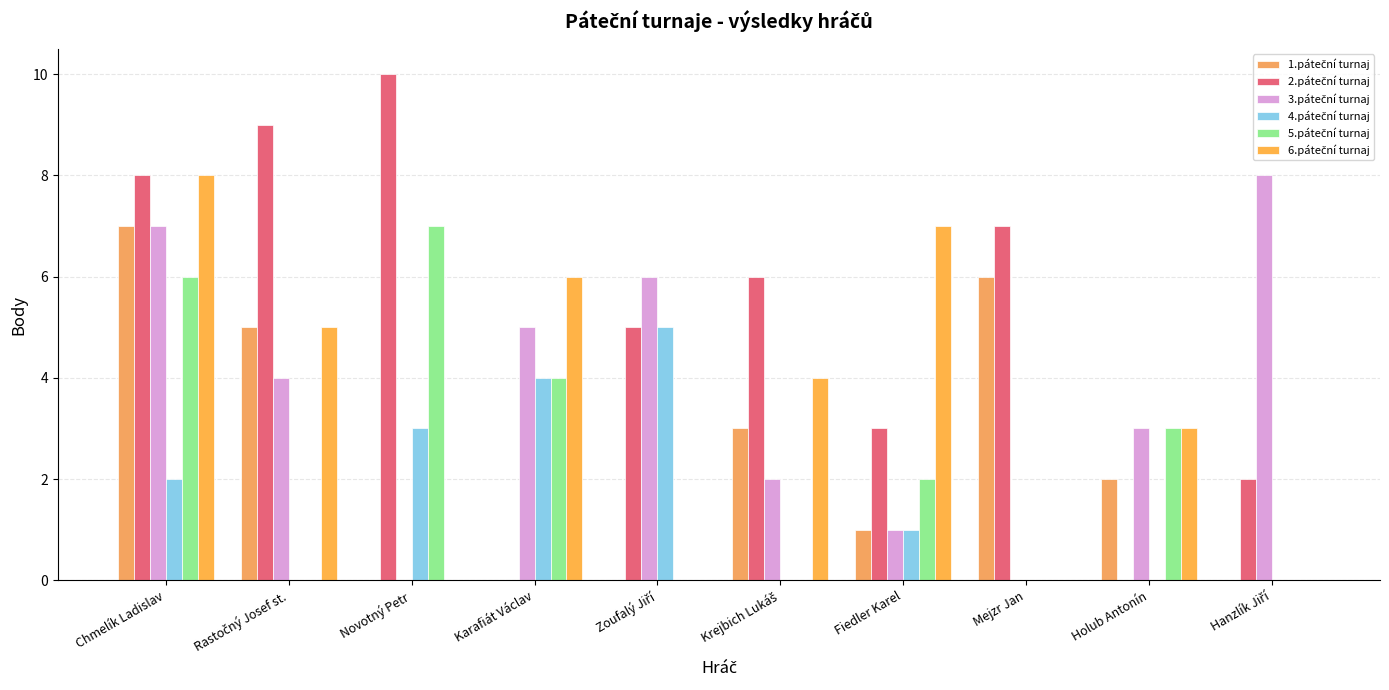

The value of 5.páteční turnaj at Holub Antonín is 4. True or false?

False